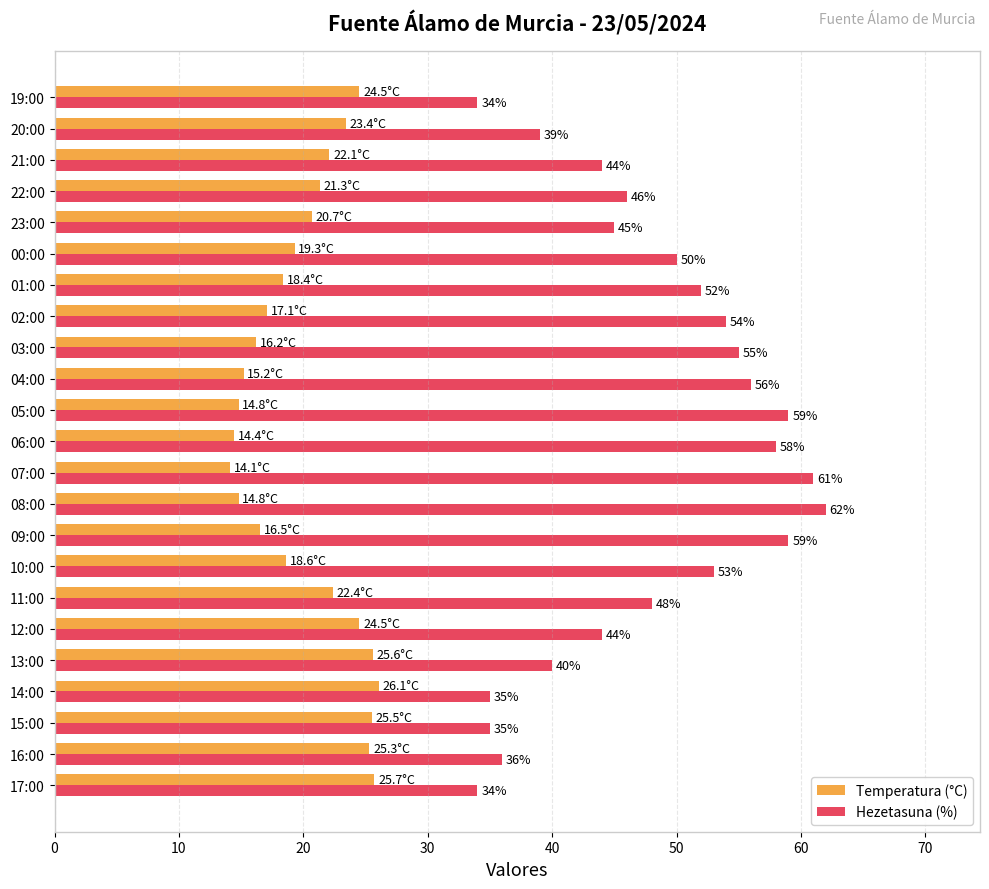

What is the difference between the second highest and minimum values in the Hezetasuna (%) series?

27.0